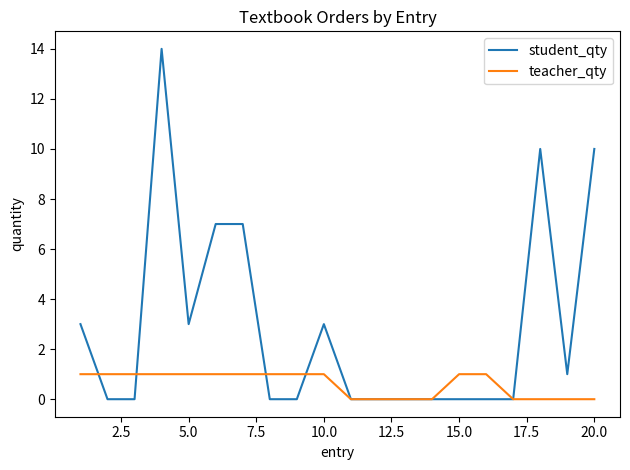

What is the highest value of the student_qty series?

14